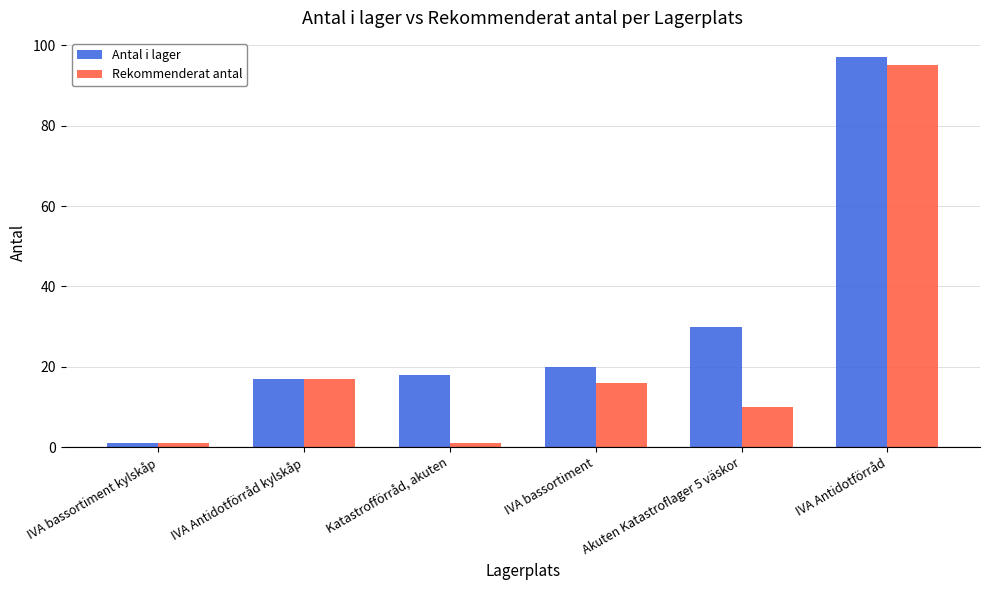

How many bars are there in total?

12